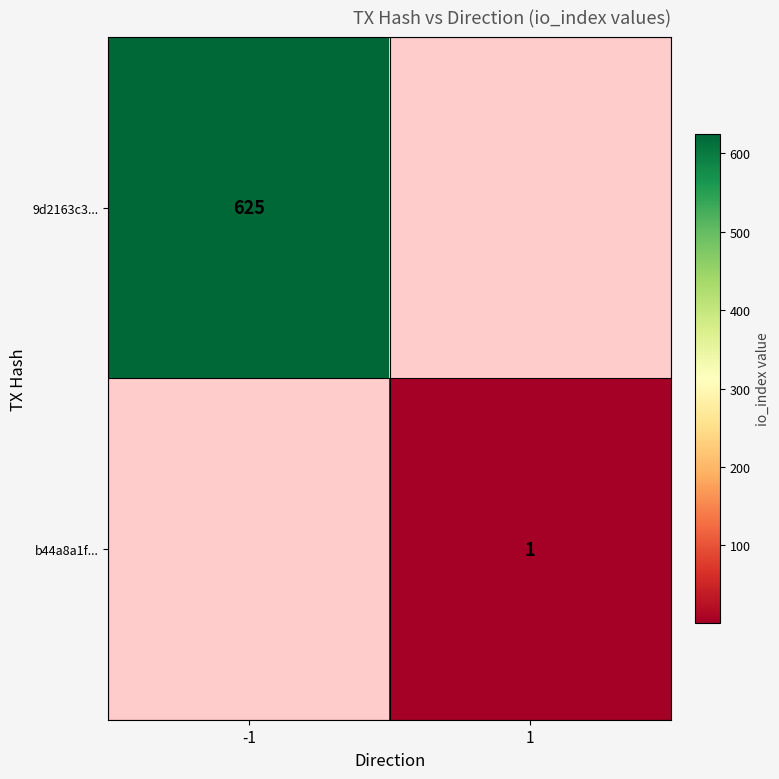

Is it true that b44a8a1f... equals 2 at 1?

False